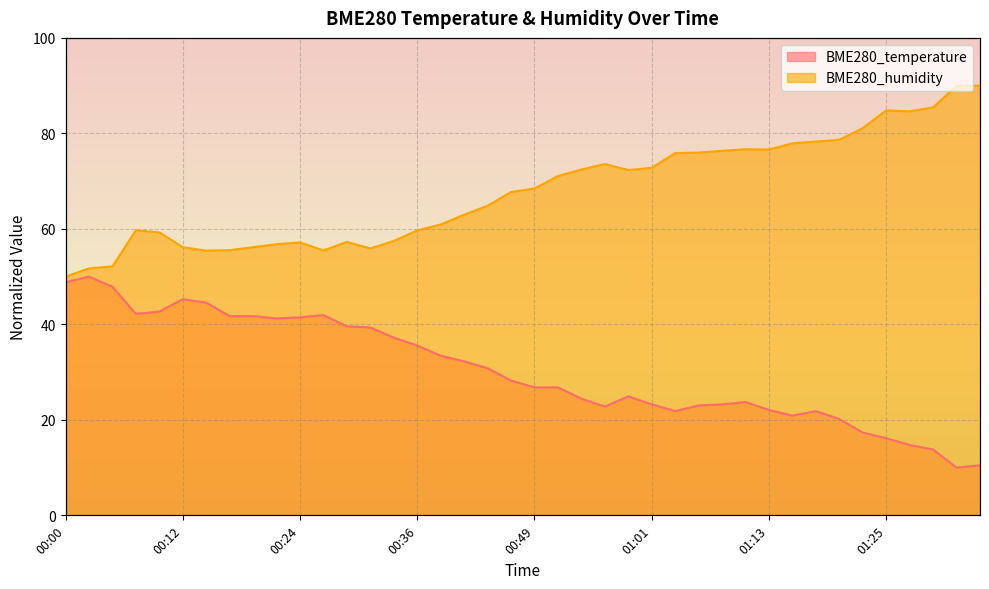

How many lines are shown in the chart?

2